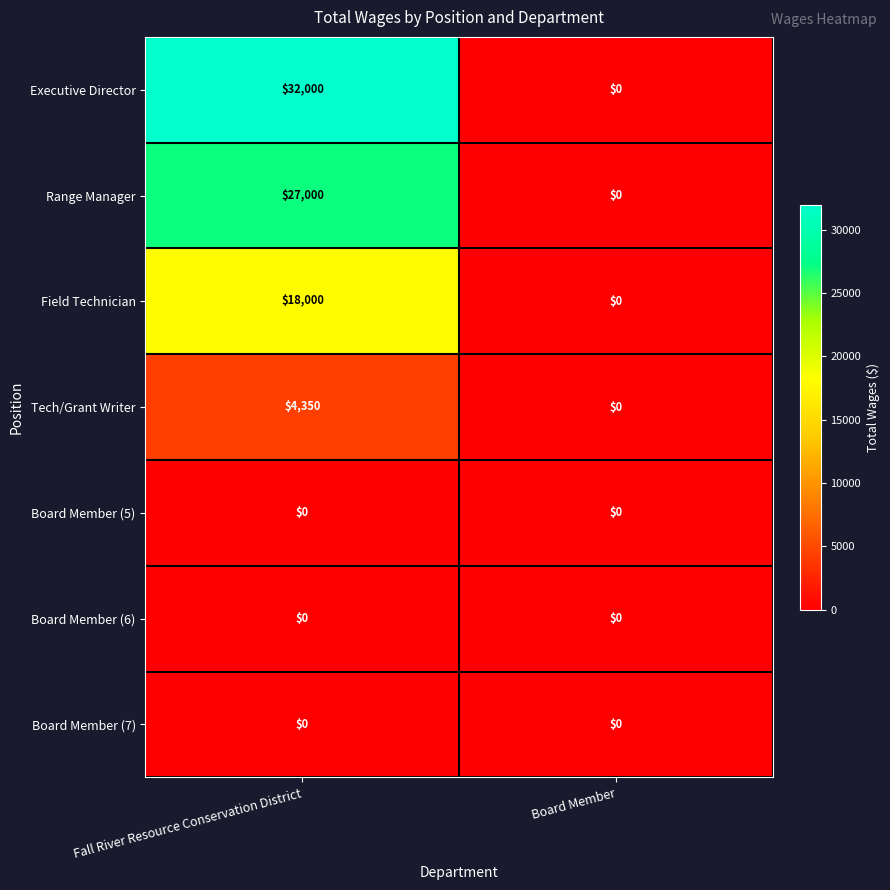

The value of Executive Director at Fall River Resource Conservation District is 32000. True or false?

True